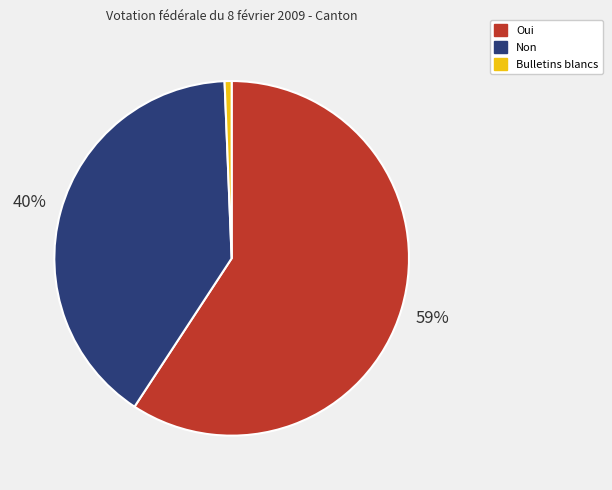

Rank the categories by value from highest to lowest.

Oui, Non, Bulletins blancs